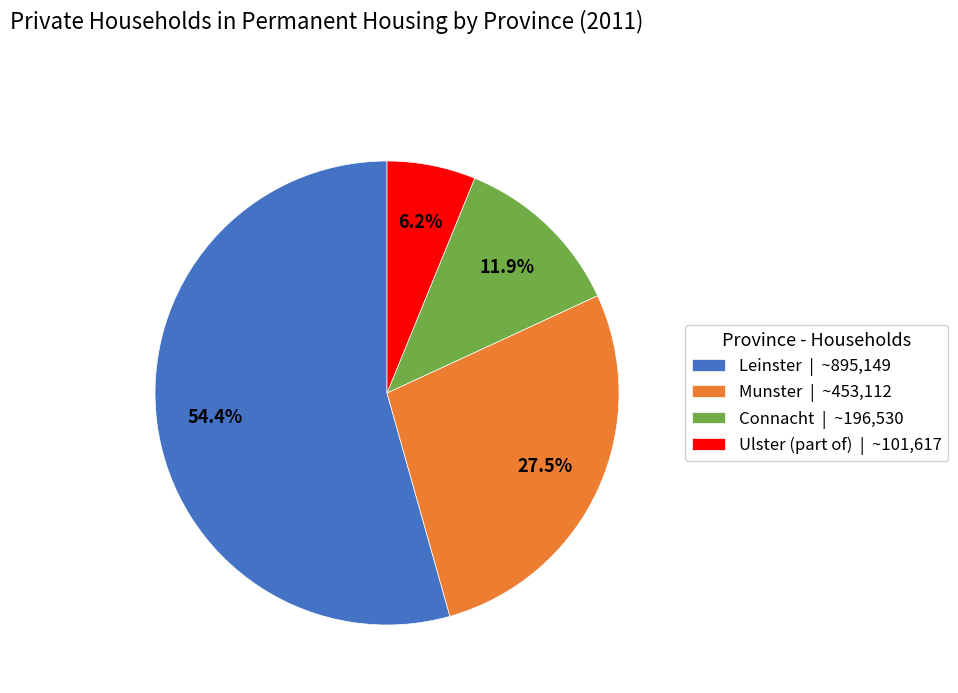

What percentage is the Ulster (part of) slice, to the nearest percent?

6%